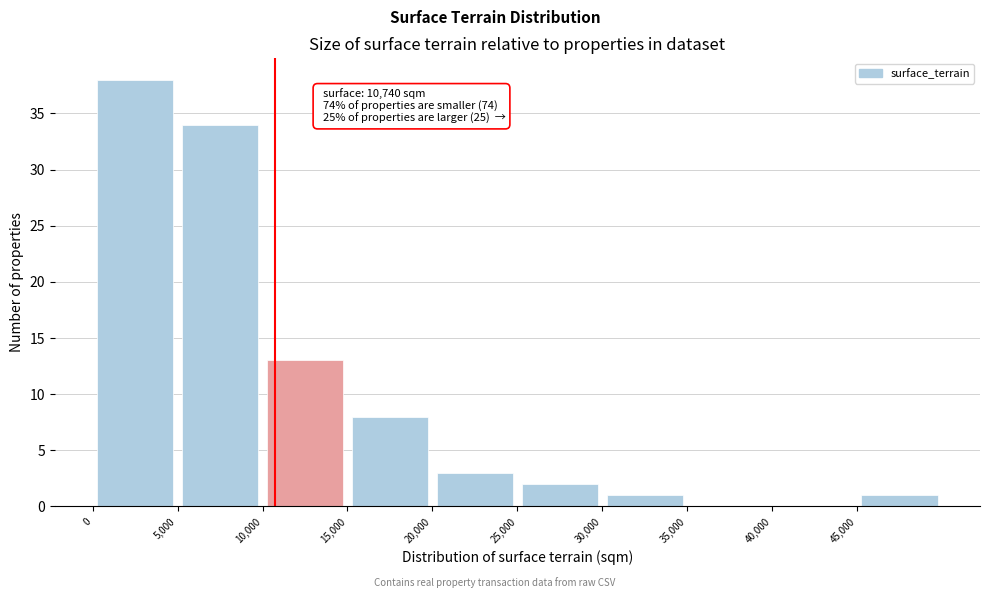

Over which range of the x-axis is the bar tallest?

0 to 5000